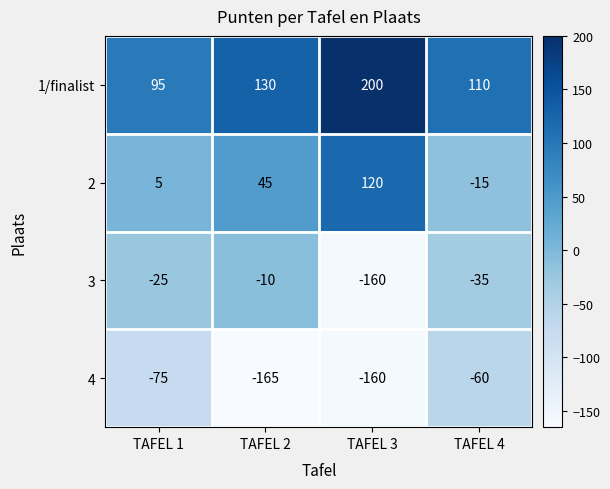

The 4 series shows -283 at TAFEL 3. True or false?

False